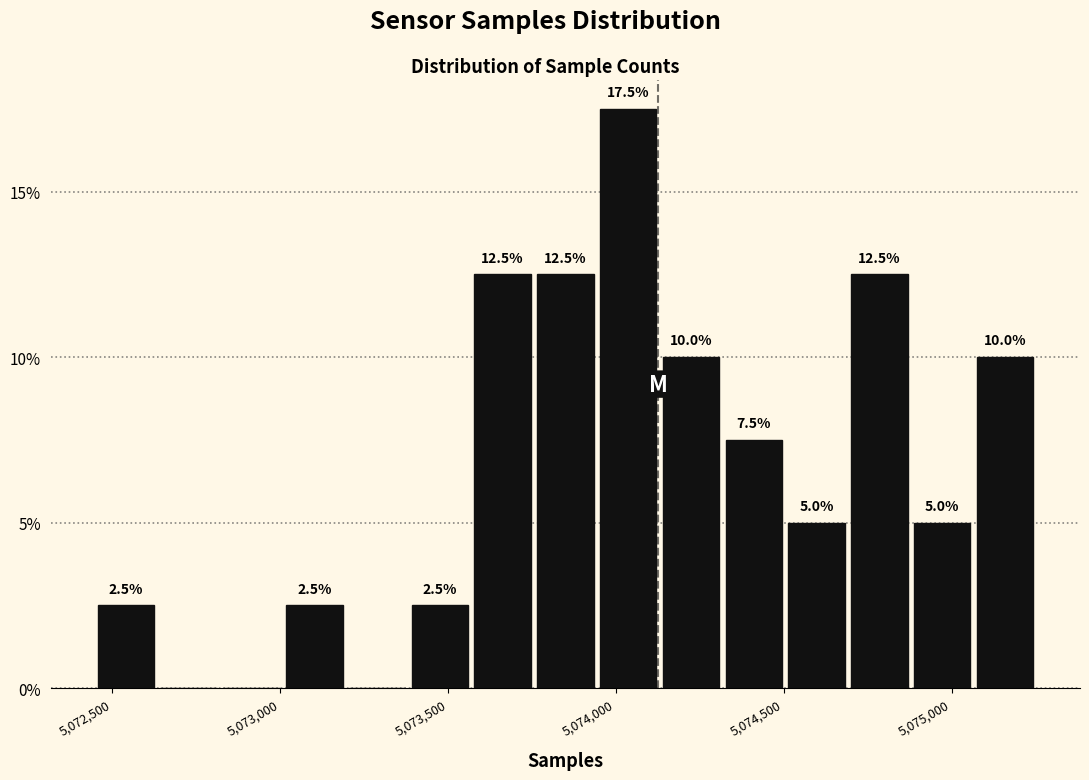

Around what value on the x-axis is the tallest bar? Give the approximate position of its centre, as read against the axis.

5074050